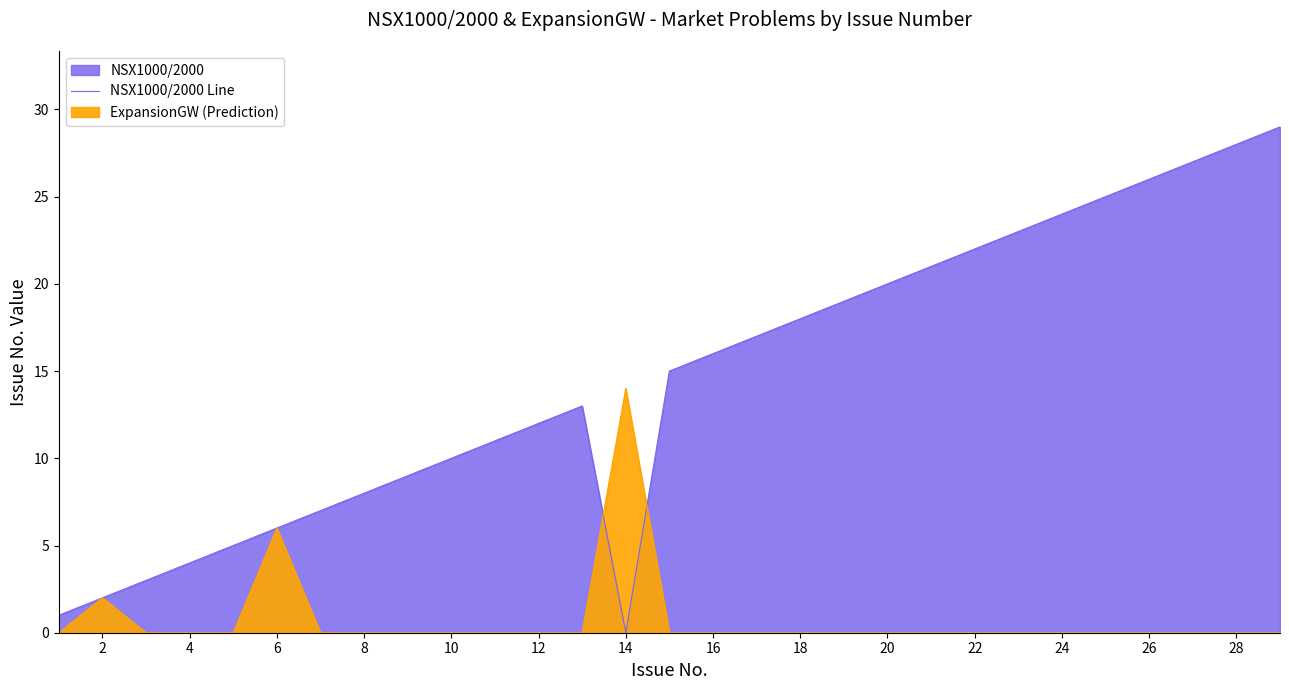

Does the chart have visible grid lines?

No